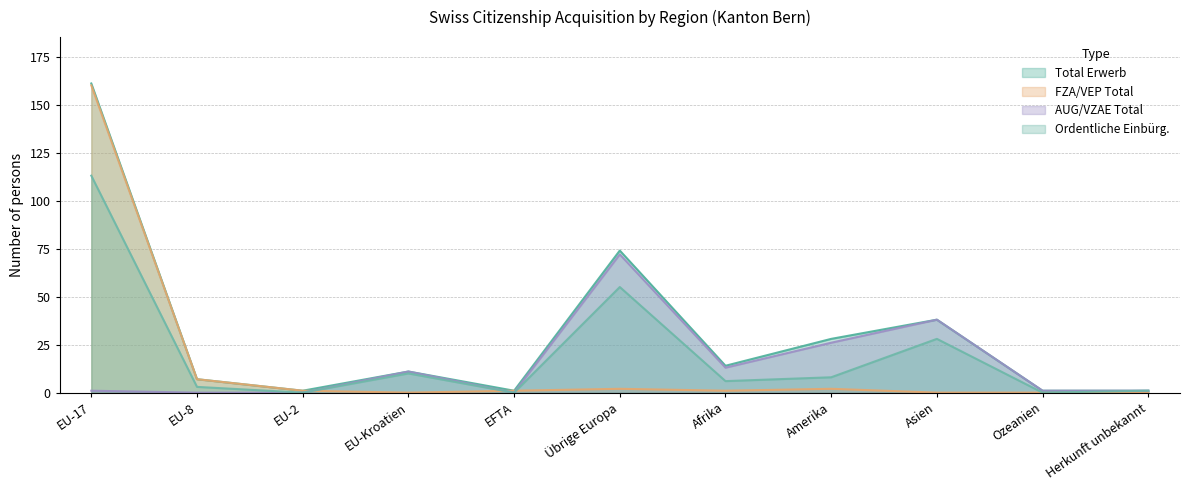

How many positive values does the FZA/VEP Total series have?

7